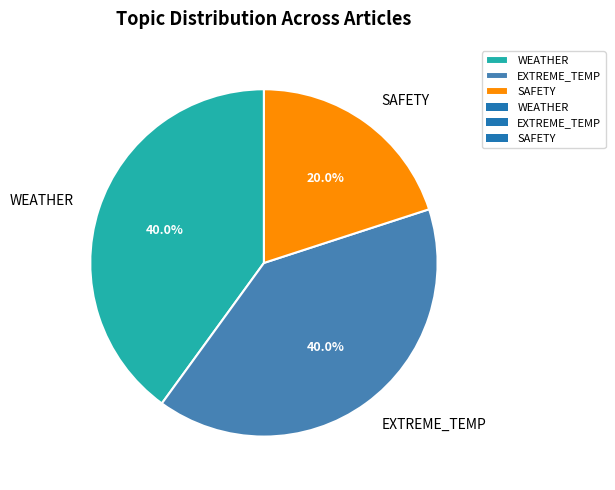

How many slices are in this pie chart?

3